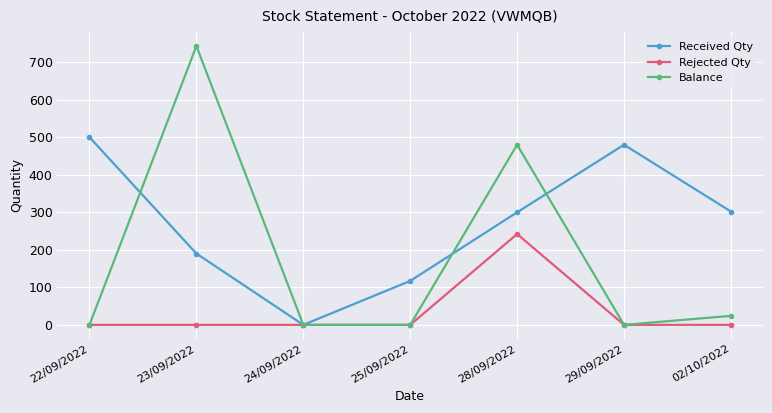

Is this an area chart (filled region under the line)?

No